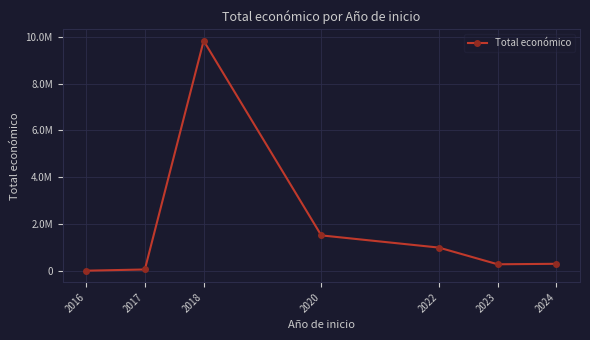

At which label is the value closest to 4915690?

2020